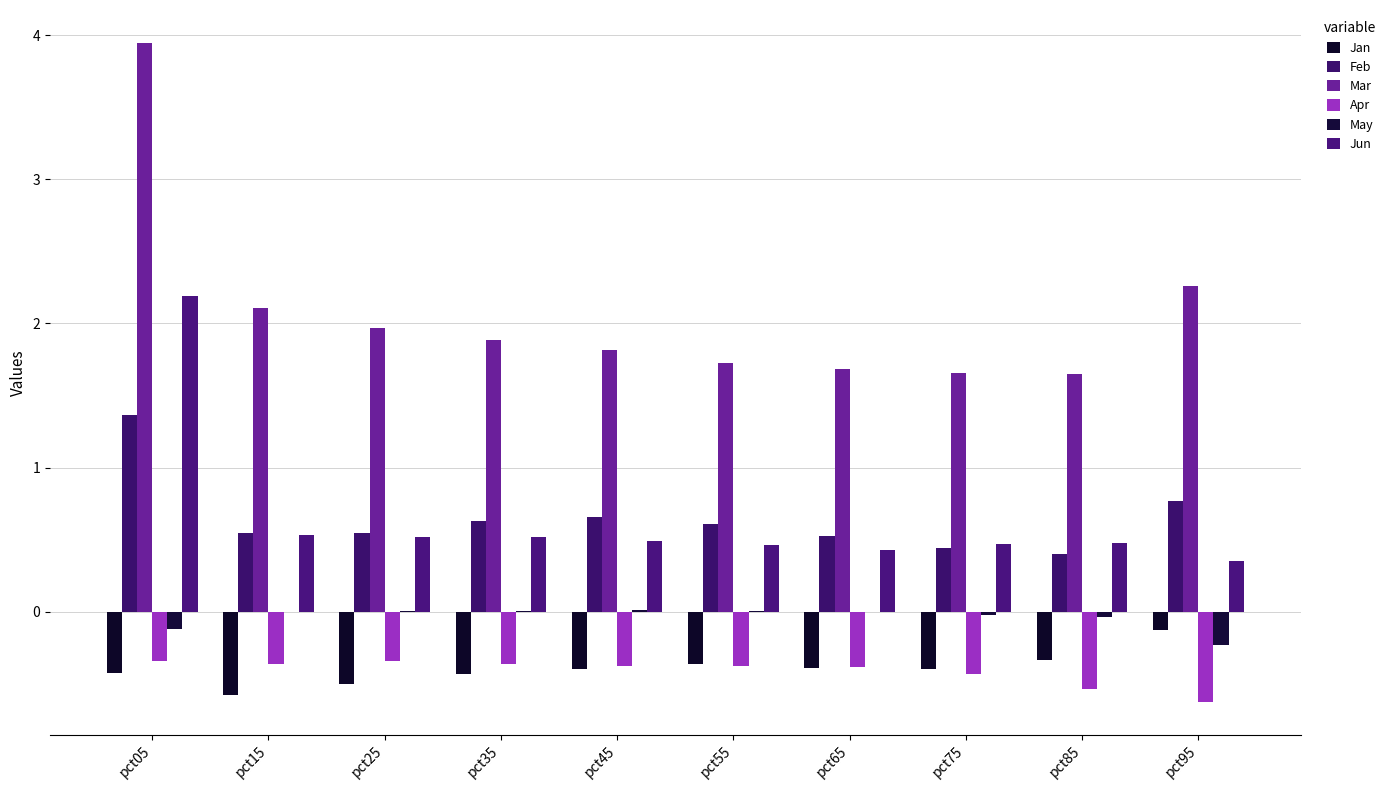

At which label is Mar closest to 2?

pct25